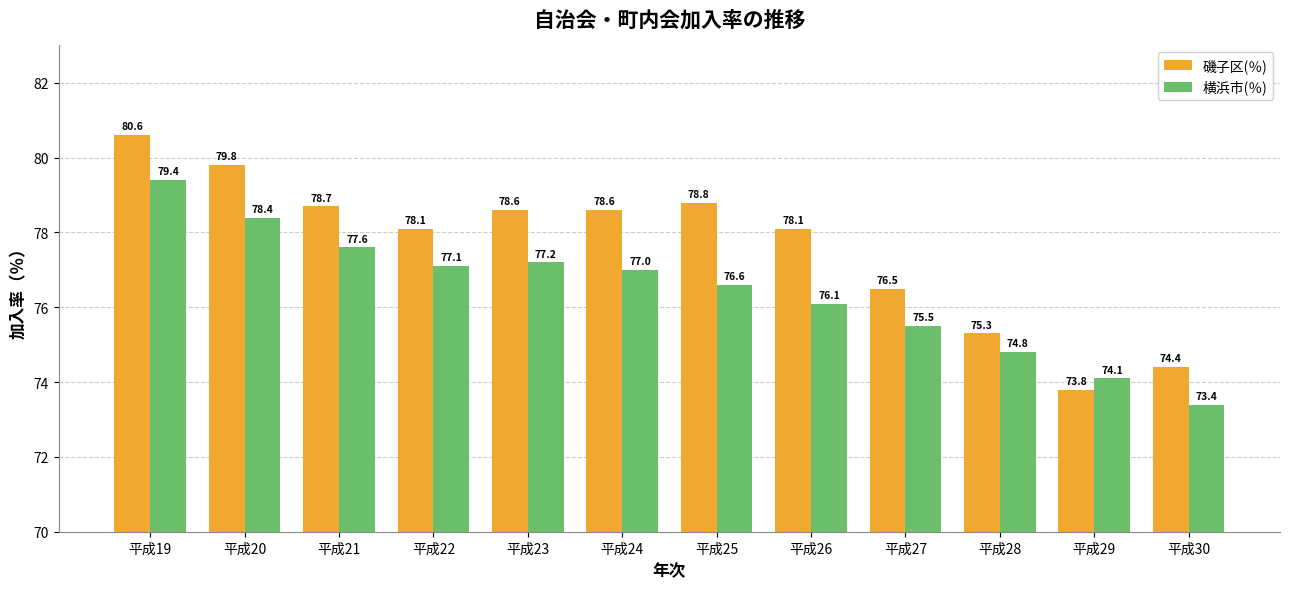

Which series has the largest total across all categories?

磯子区(％)